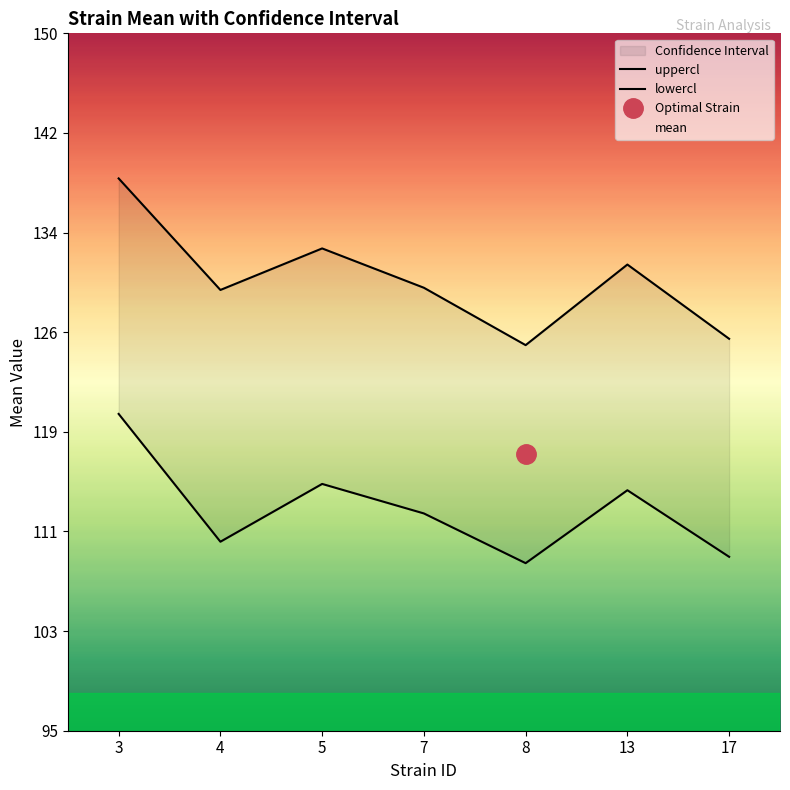

Which series changed the most between 4 and 8?

uppercl